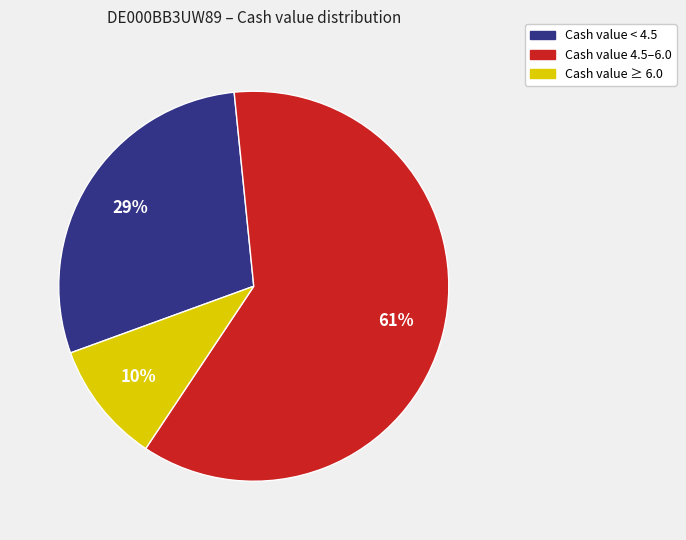

To the nearest percent, what percentage of the pie is Cash value 4.5–6.0?

61%